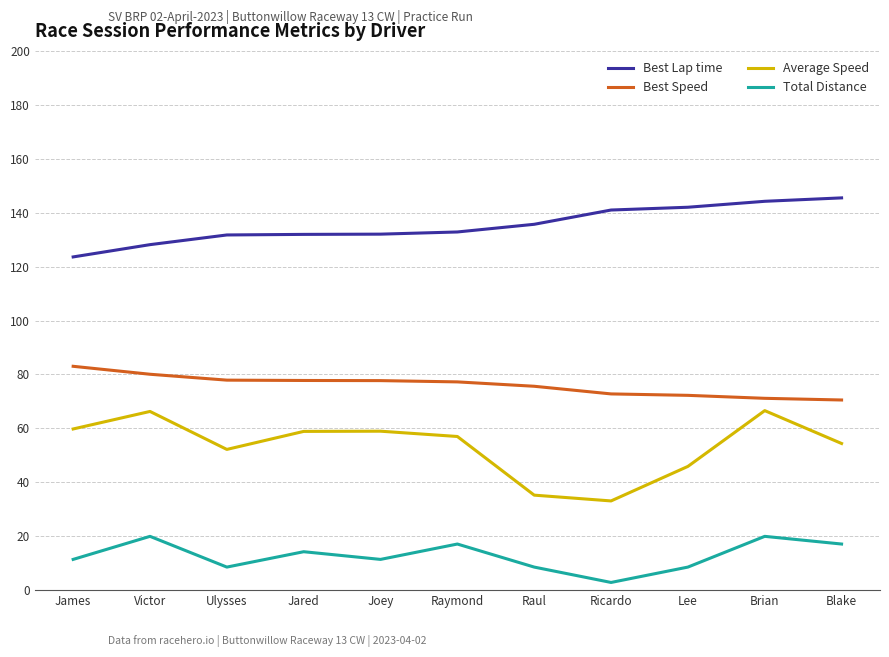

Between Raymond and Raul, which series saw the biggest shift?

Average Speed